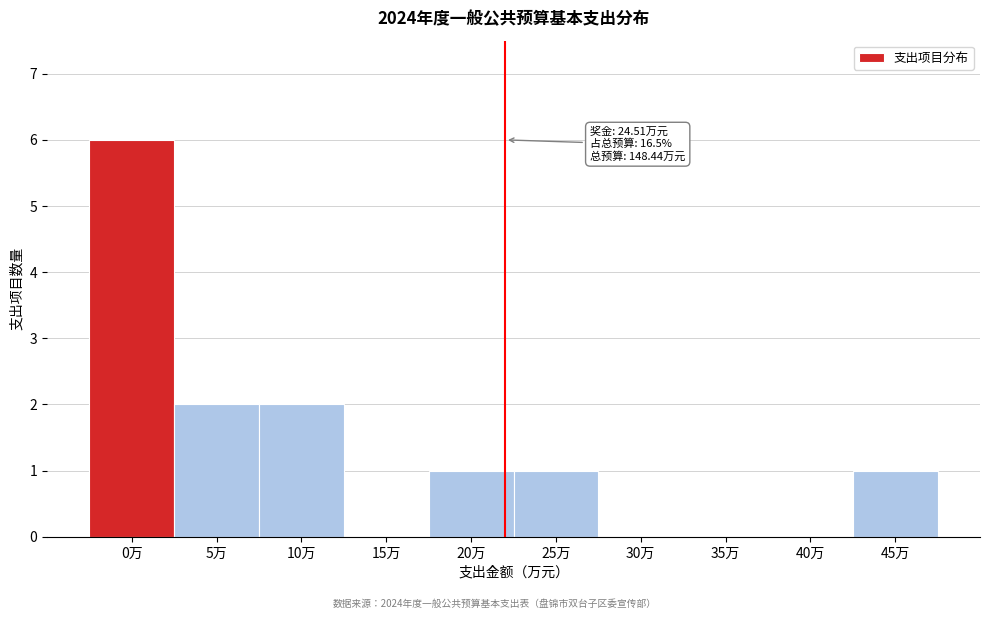

Reading right to left, transcribe all the data shown in this chart.

45万=1	40万=0	35万=0	30万=0	25万=1	20万=1	15万=0	10万=2	5万=2	0万=6